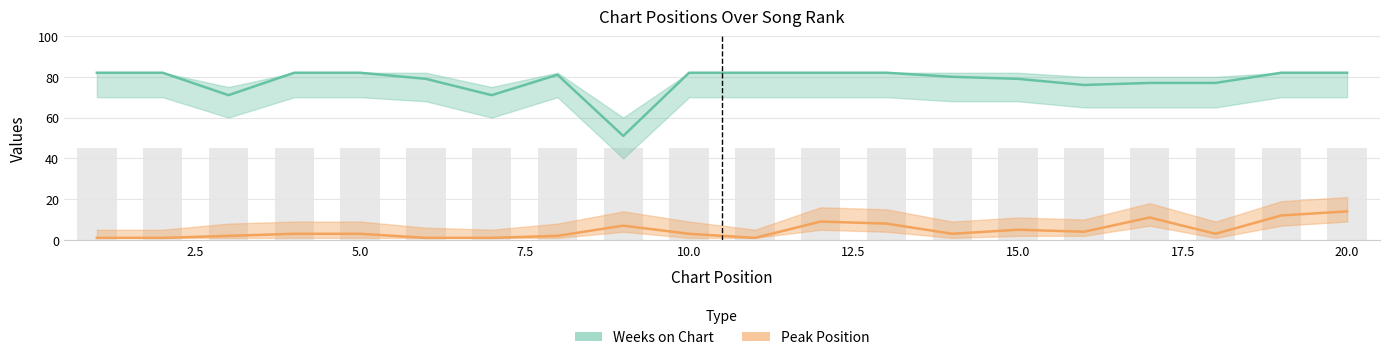

What is the difference between the second highest and second lowest values in the Peak_lower series?

6